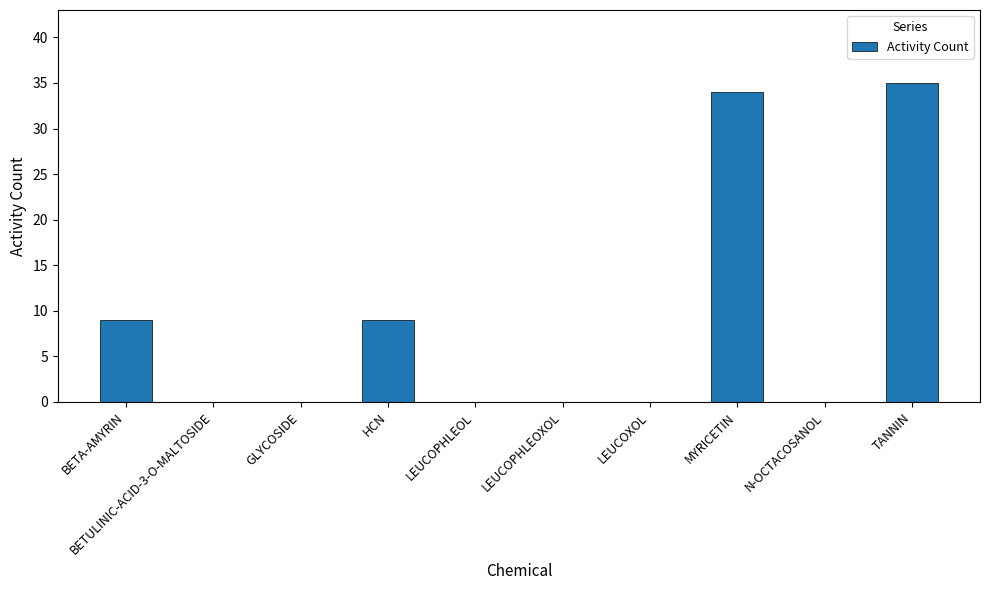

The chart shows a value of 0 at BETULINIC-ACID-3-O-MALTOSIDE. True or false?

True